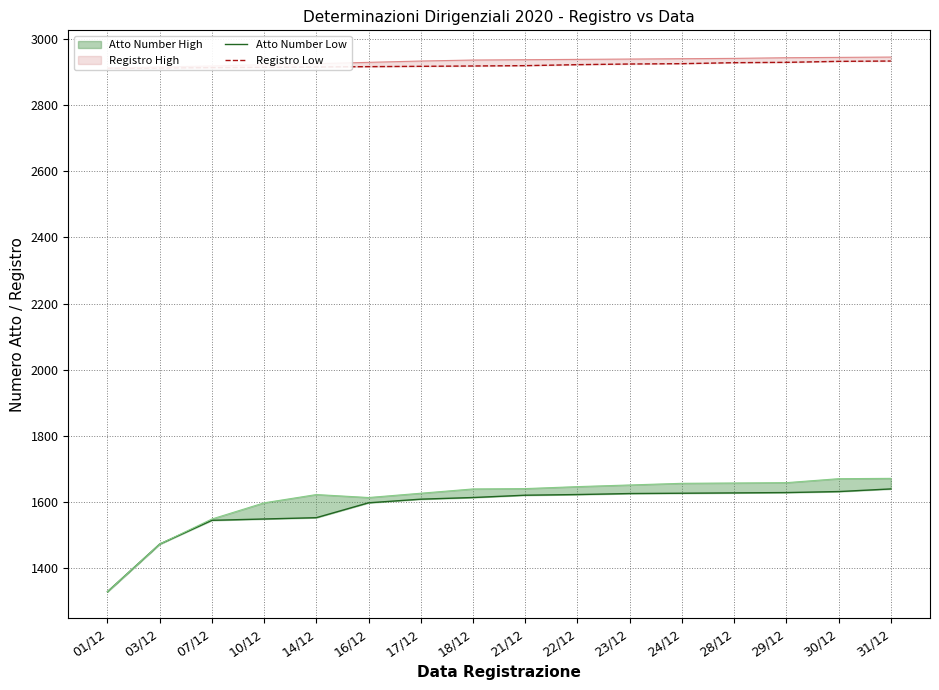

What is the average value of the Registro Low series?

2922